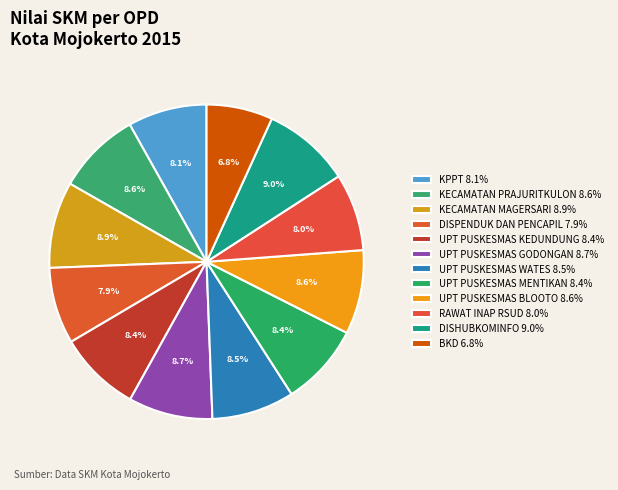

Combined, what portion of the pie is UPT PUSKESMAS MENTIKAN and UPT PUSKESMAS BLOOTO?

17.1%